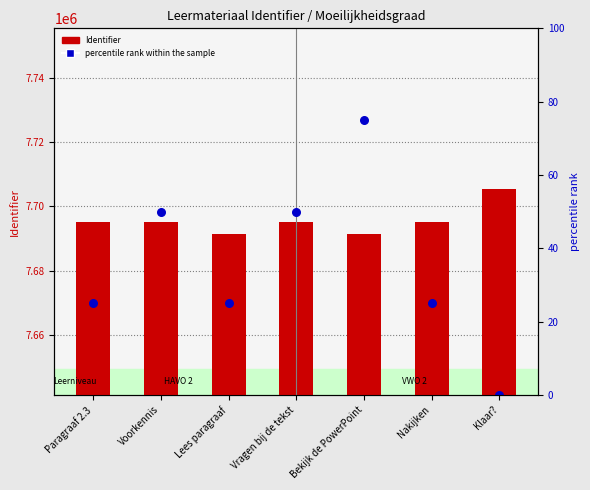

What are all the series names shown in the legend?

Identifier, percentile rank within the sample